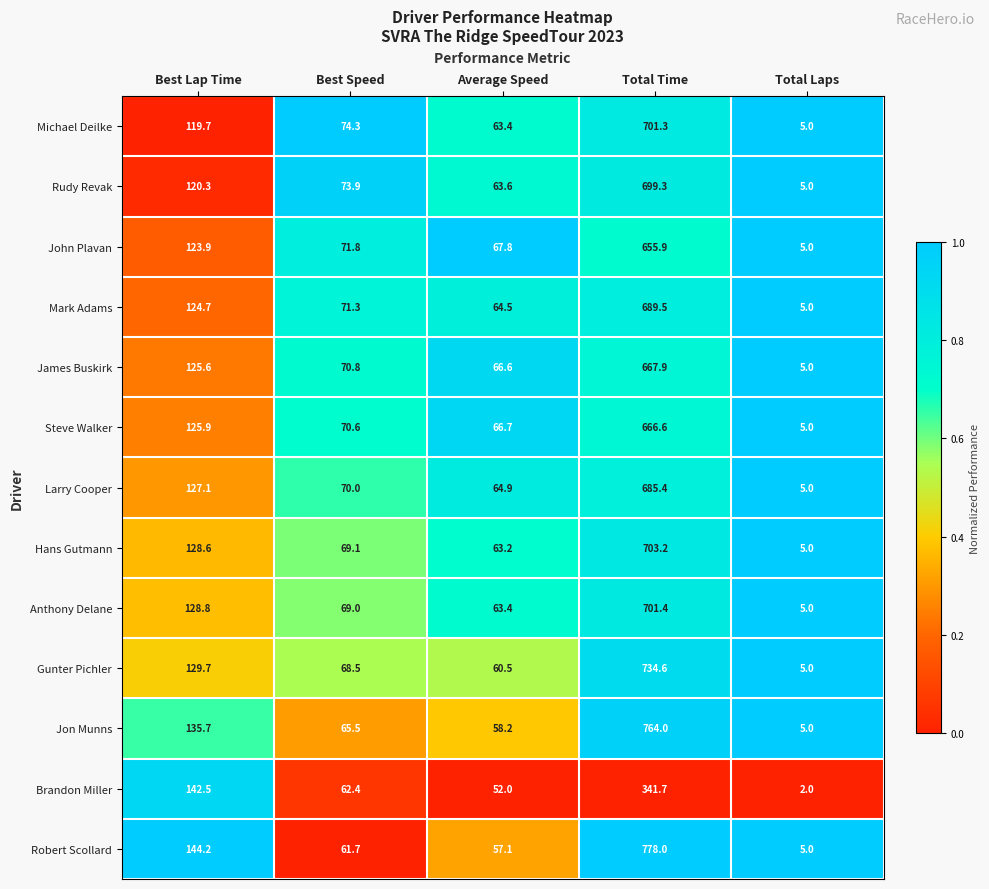

What is the sum of the John Plavan values at Best Speed and Average Speed?

139.6